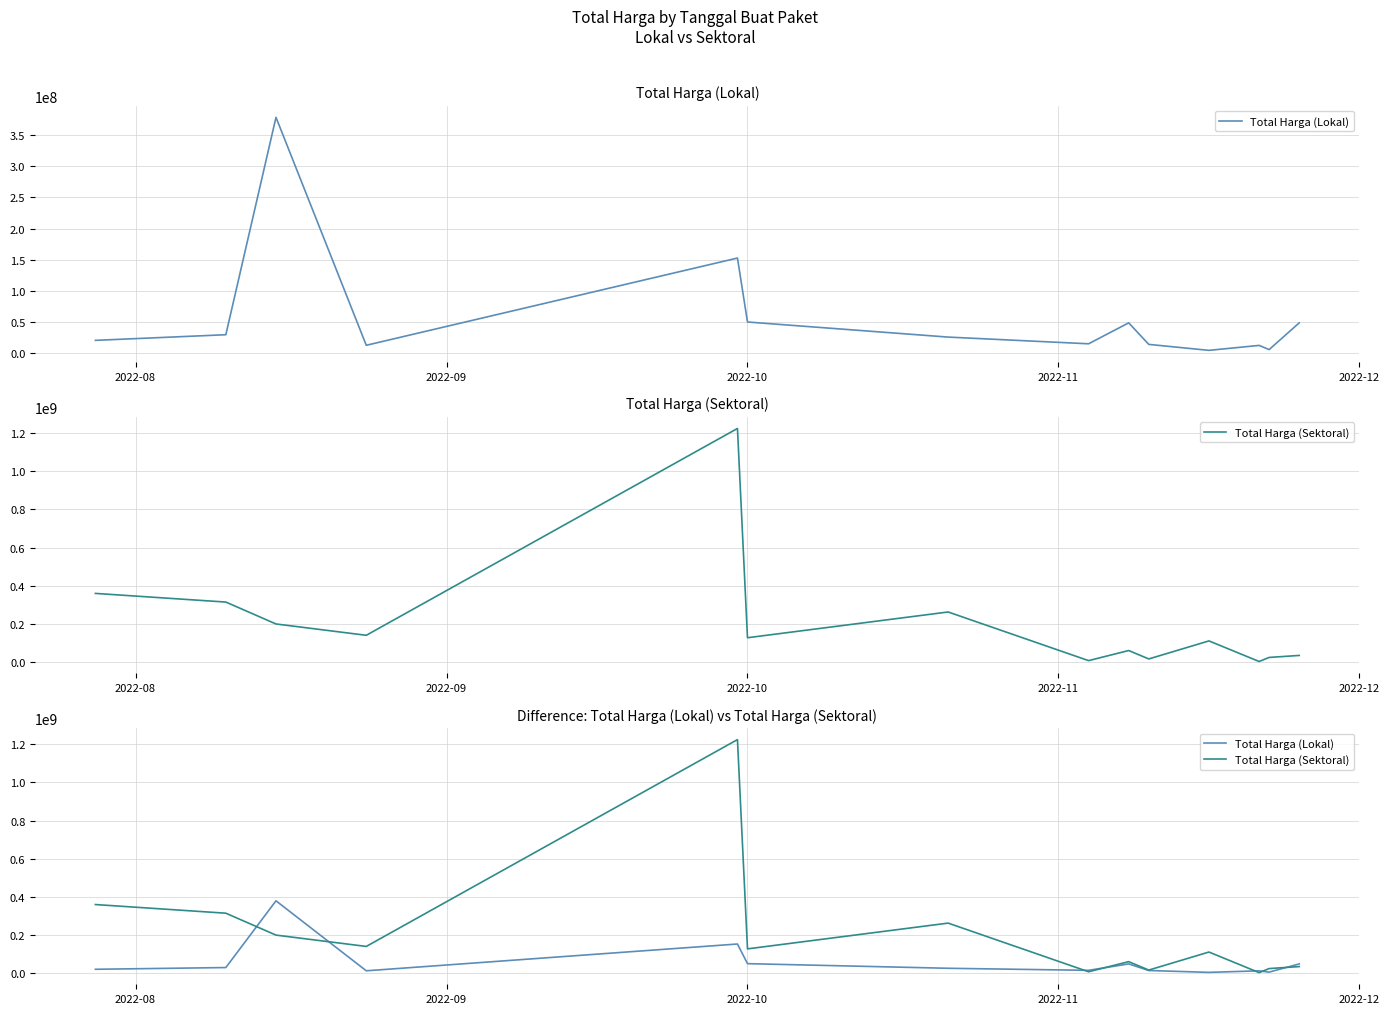

What is the label of the 12th point from the right?

2022-10